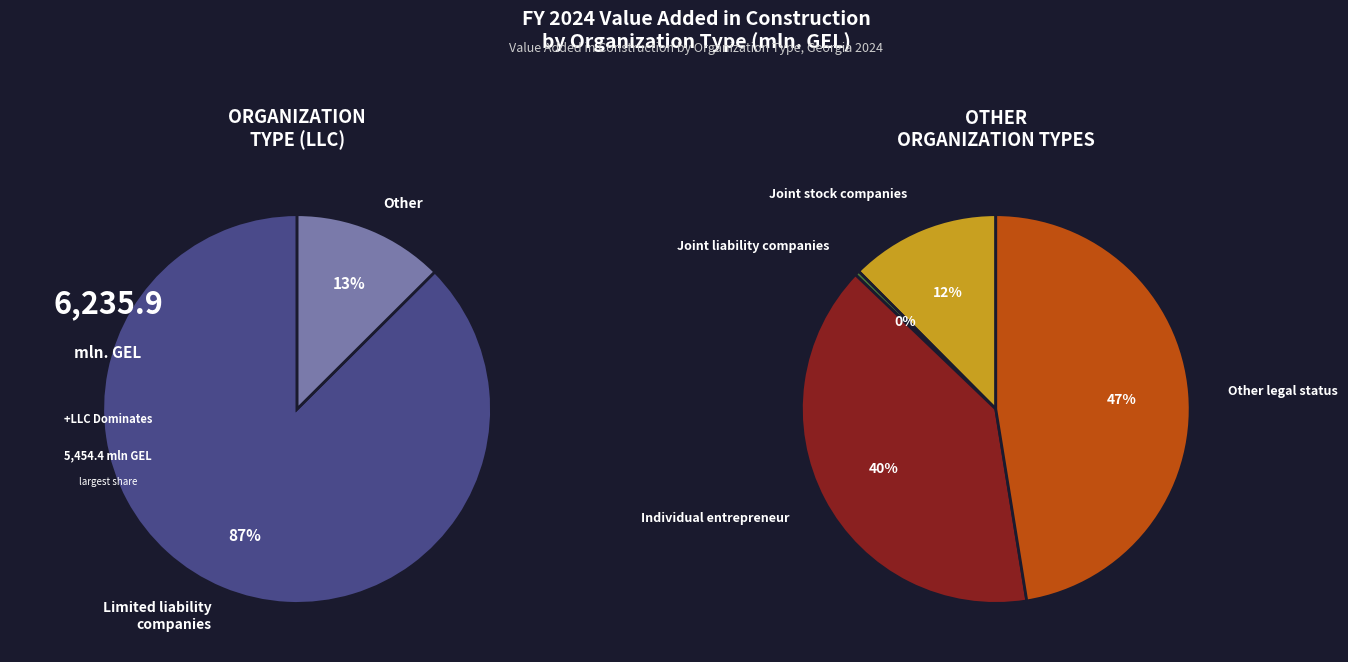

How many slices are in this pie chart?

5